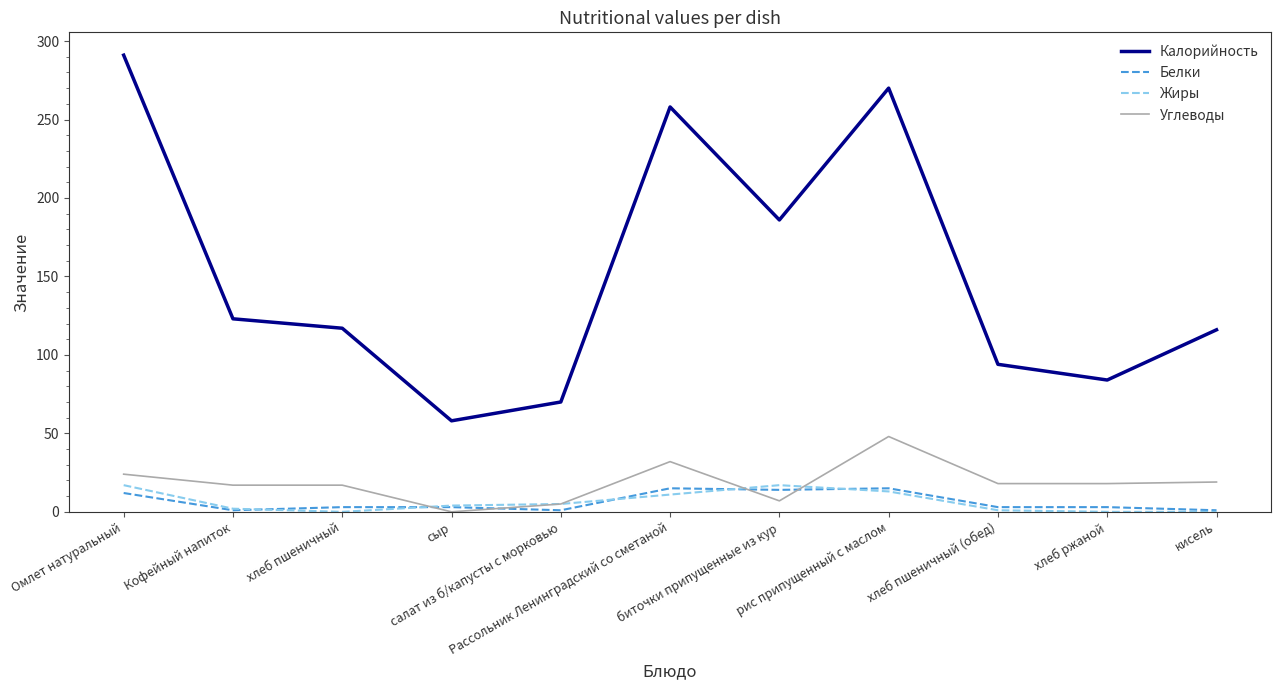

What is the maximum value for Калорийность?

291